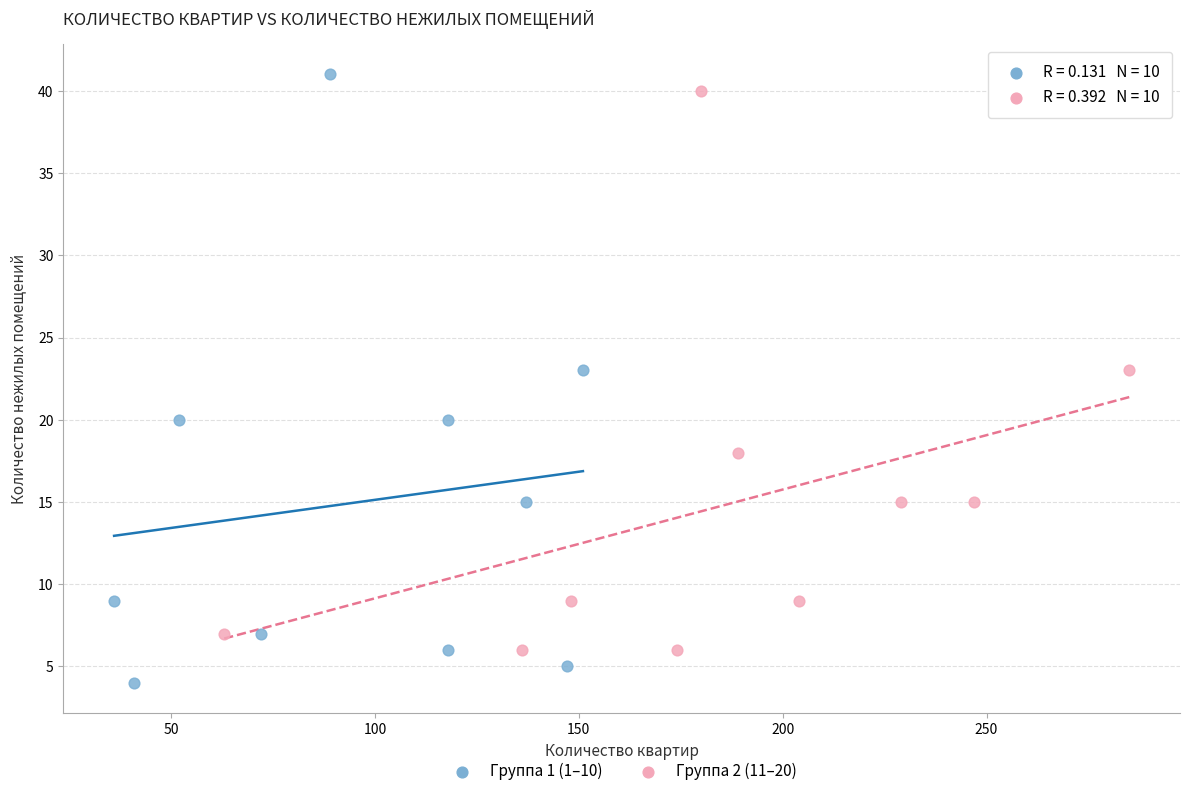

Which series contains the highest Y value?

Группа 1 (1–10)